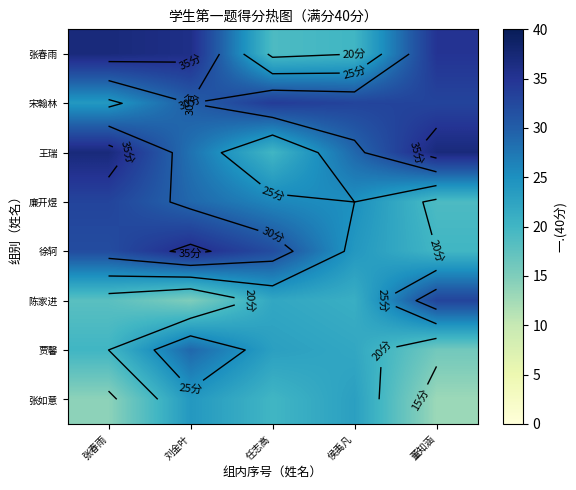

True or false: 徐轲 has a value of 24 at 侯禹凡.

True